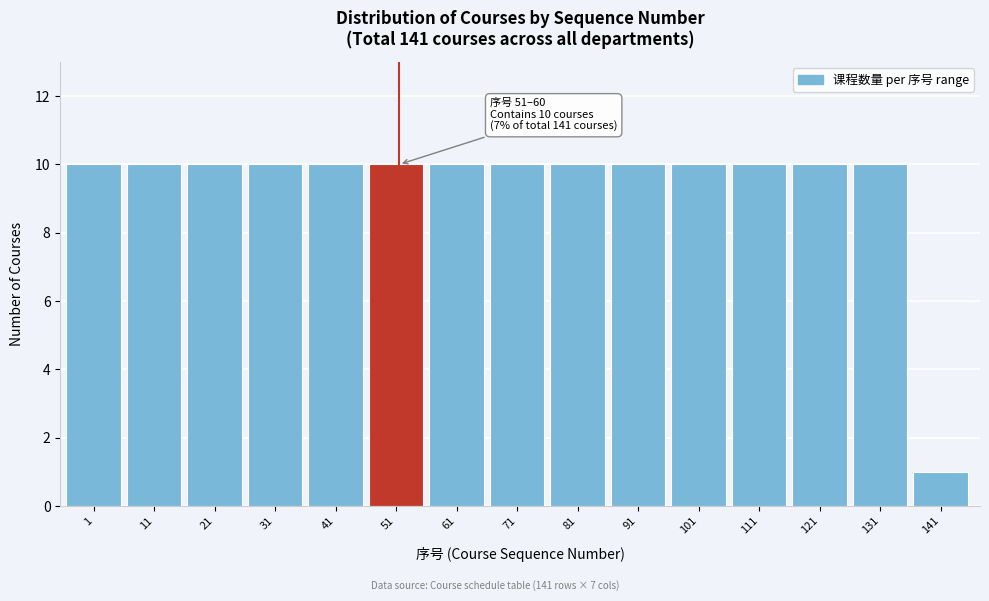

Reading right to left, what are all the values shown in this chart?

141=1	131=10	121=10	111=10	101=10	91=10	81=10	71=10	61=10	51=10	41=10	31=10	21=10	11=10	1=10